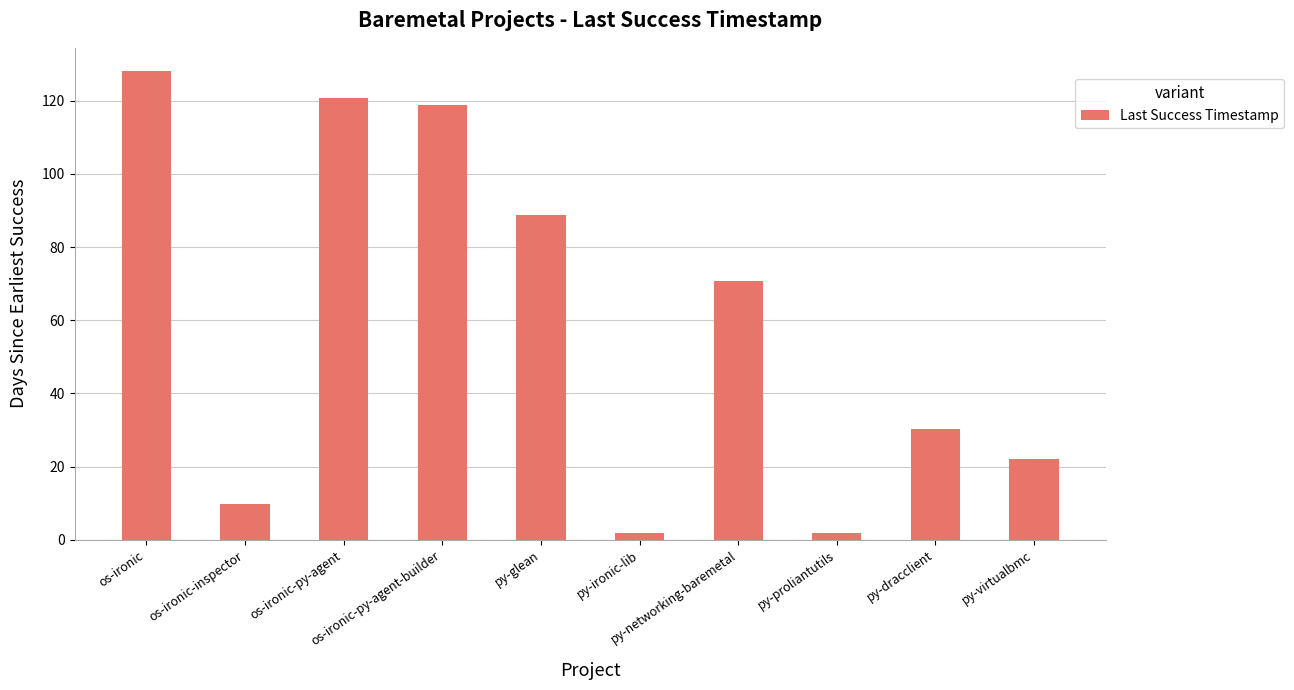

How many bars are there in total?

10